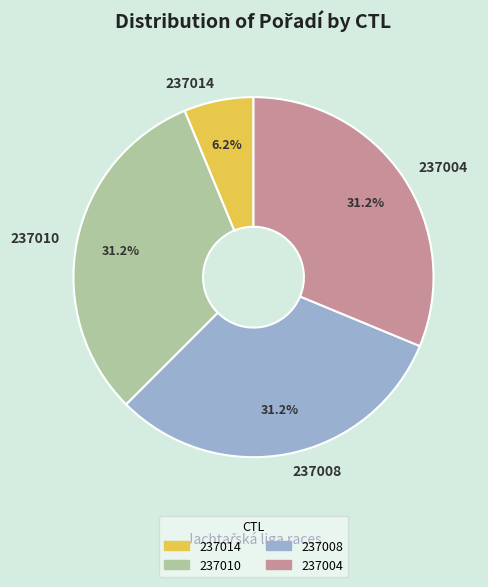

What percentage is the 237014 slice, to the nearest percent?

6%